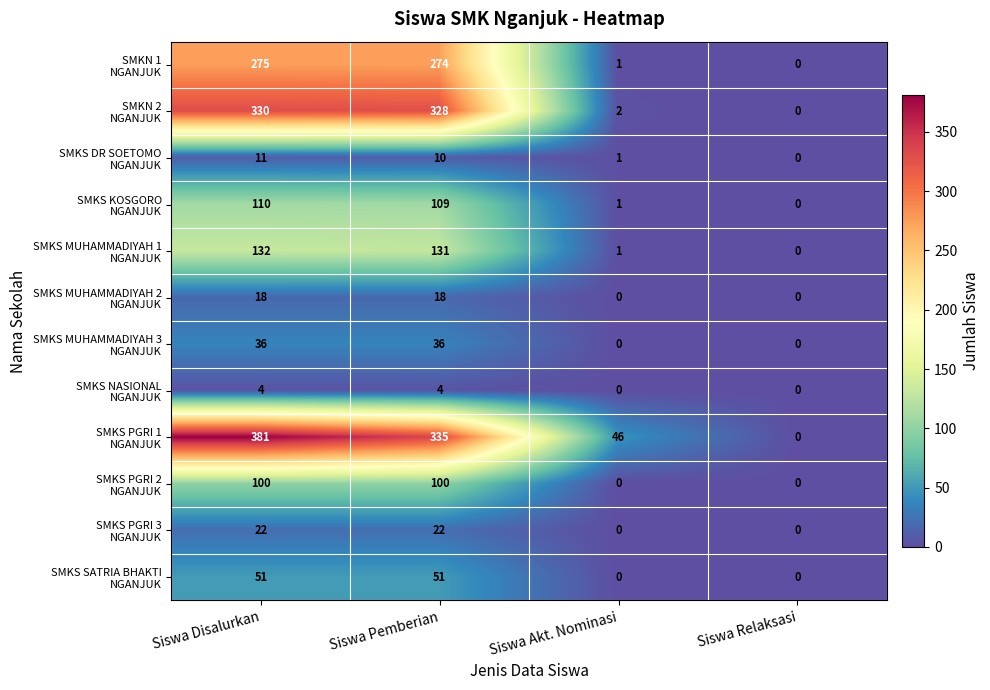

Which category has the highest value across all series?

Siswa Disalurkan